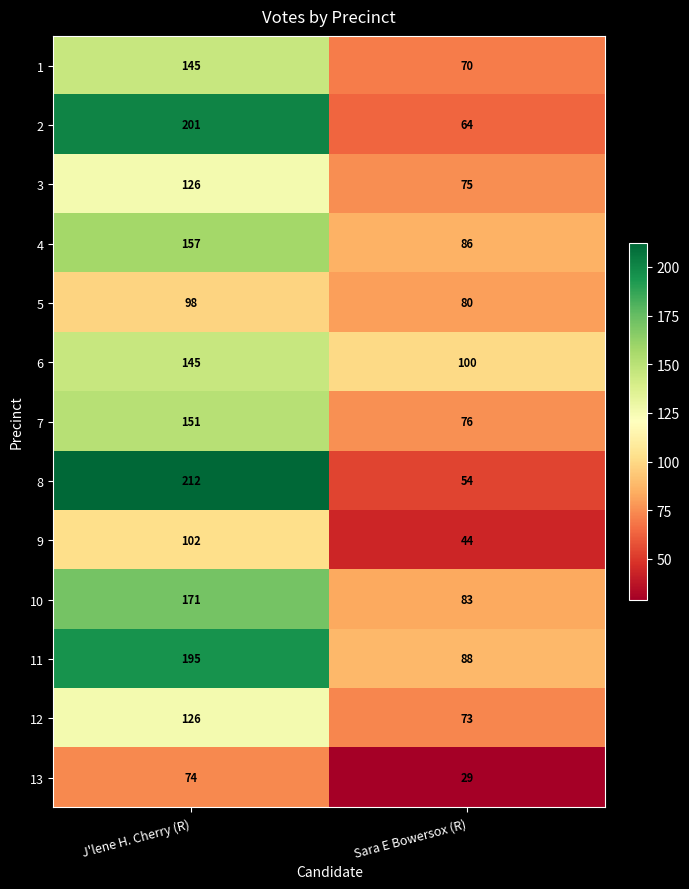

What is the spread (max minus min) of values at Sara E Bowersox (R)?

71